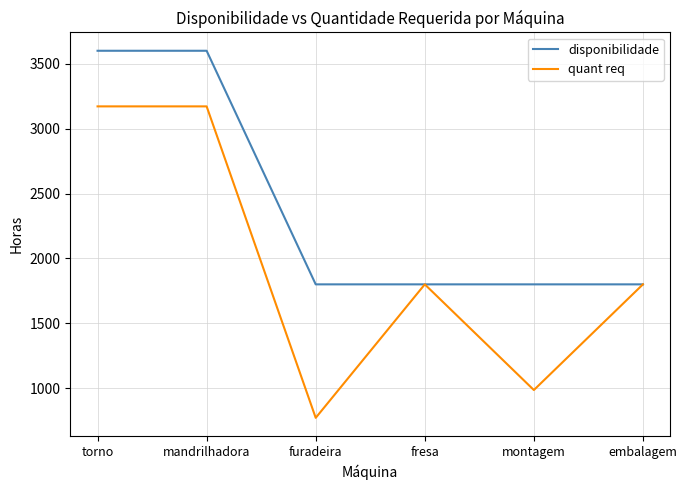

At furadeira, list the series in order from largest to smallest.

disponibilidade, quant req